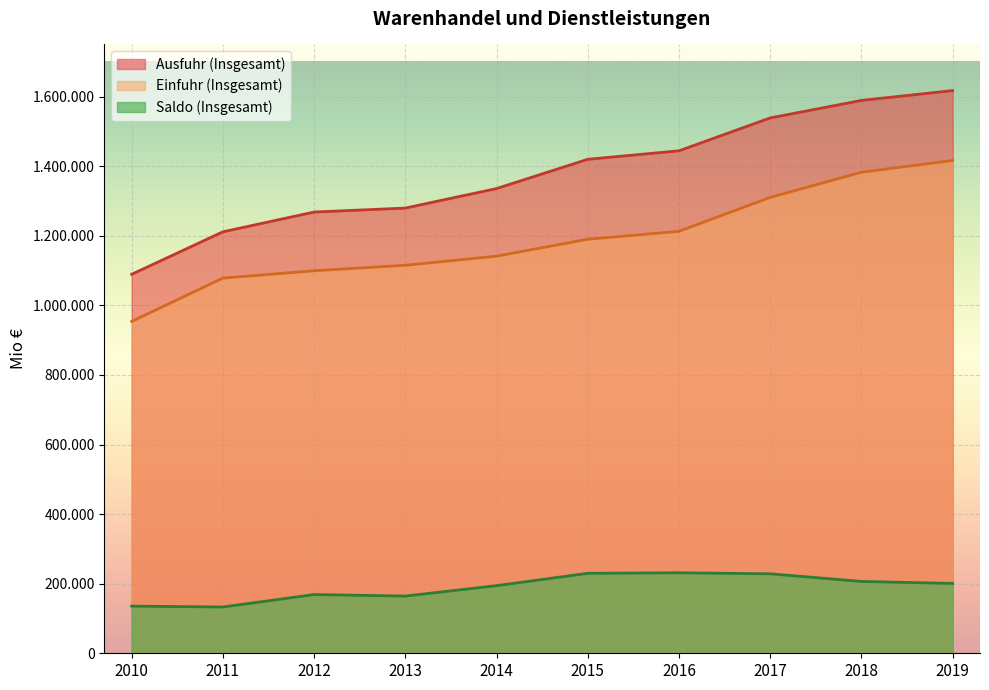

Is the value of Einfuhr (Insgesamt) at 2012 greater than the value of Ausfuhr (Insgesamt) at 2011?

No